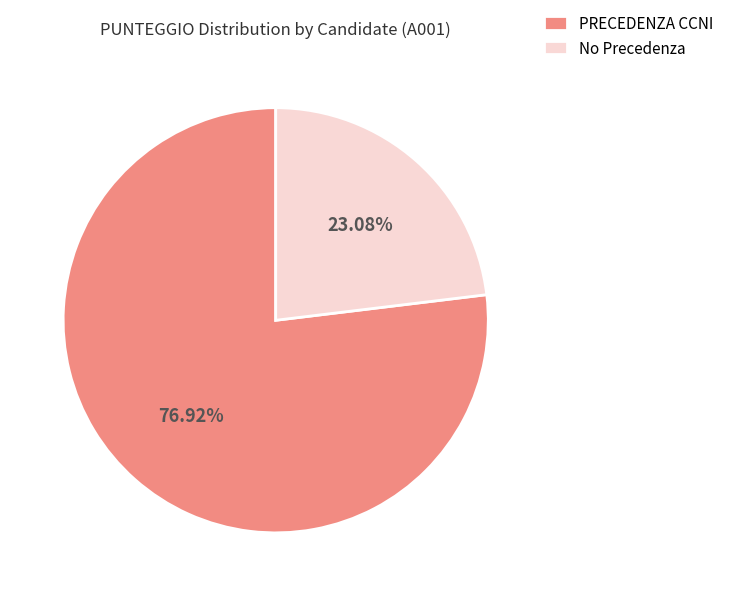

Combined, do PRECEDENZA CCNI and No Precedenza account for over 50%?

Yes